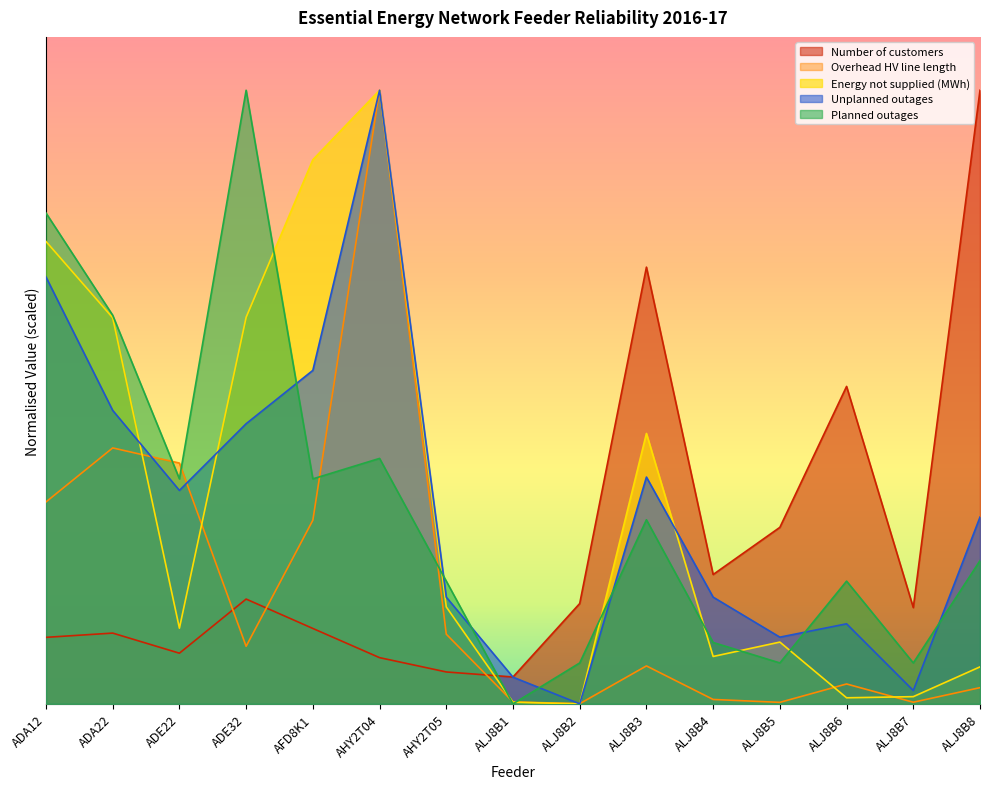

At which category is the sum across all series the highest?

AHY2T04